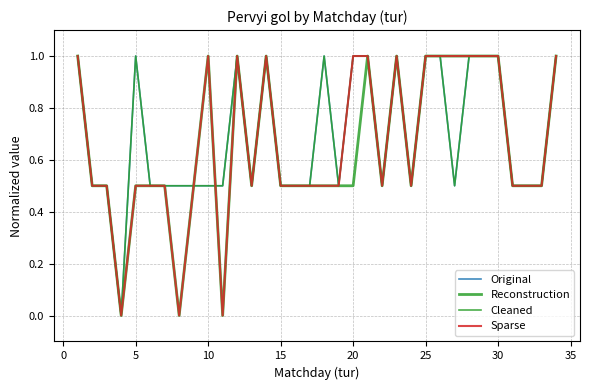

Is this an area chart (filled region under the line)?

No